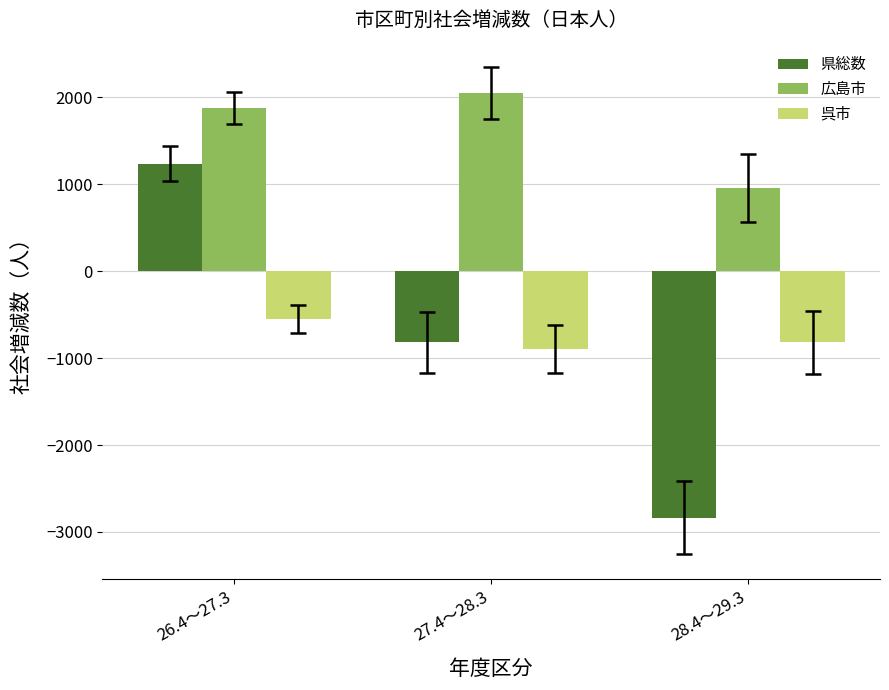

What is the total value across all series at 26.4～27.3?

2565